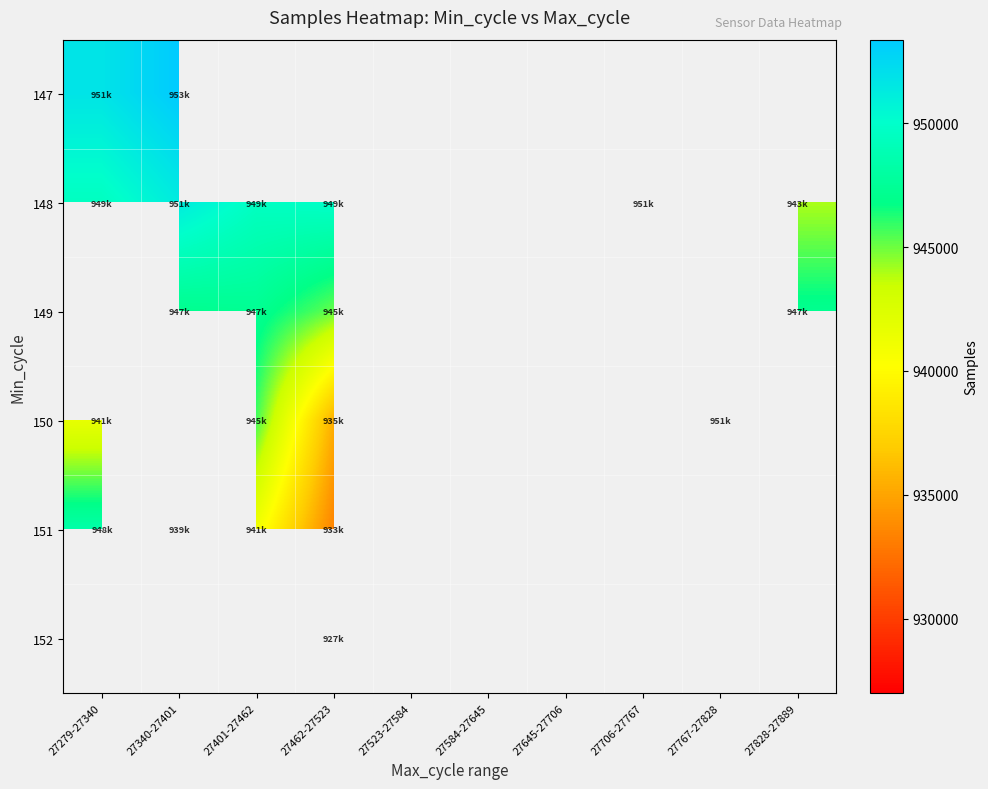

The value of 150 at 27462-27523 is 935507.0. True or false?

True